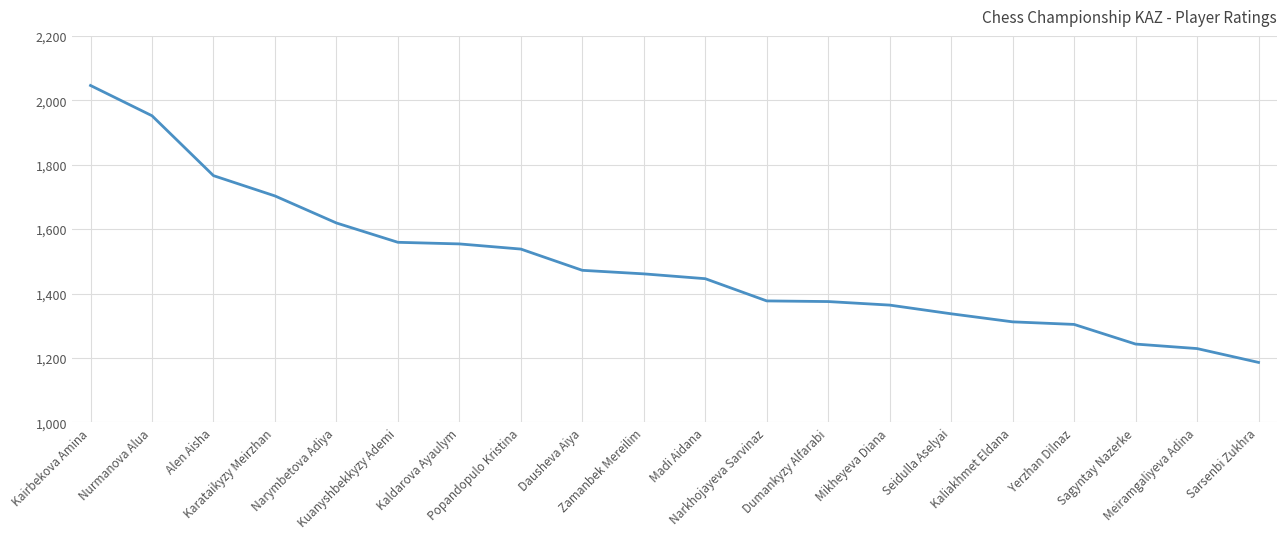

What is the greatest value displayed?

2046